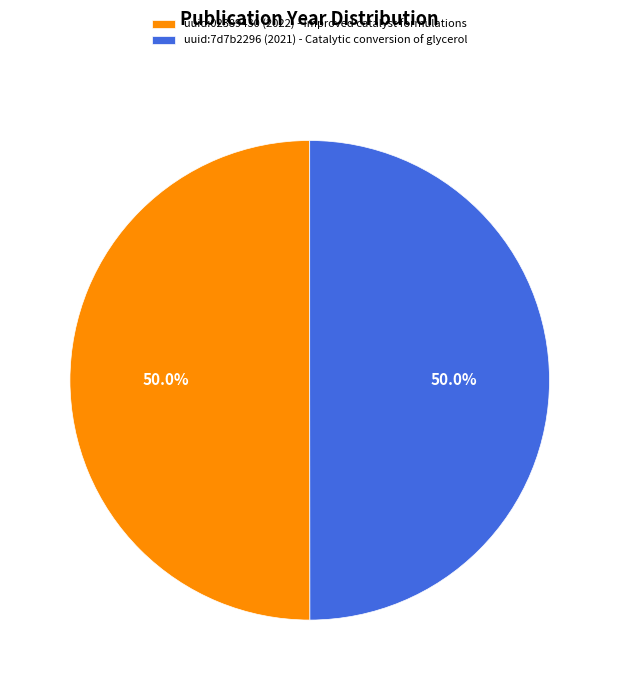

Approximately how many times larger is the value at uuid:02389430 (2022) - Improved catalyst formulations compared to uuid:7d7b2296 (2021) - Catalytic conversion of glycerol?

1.0